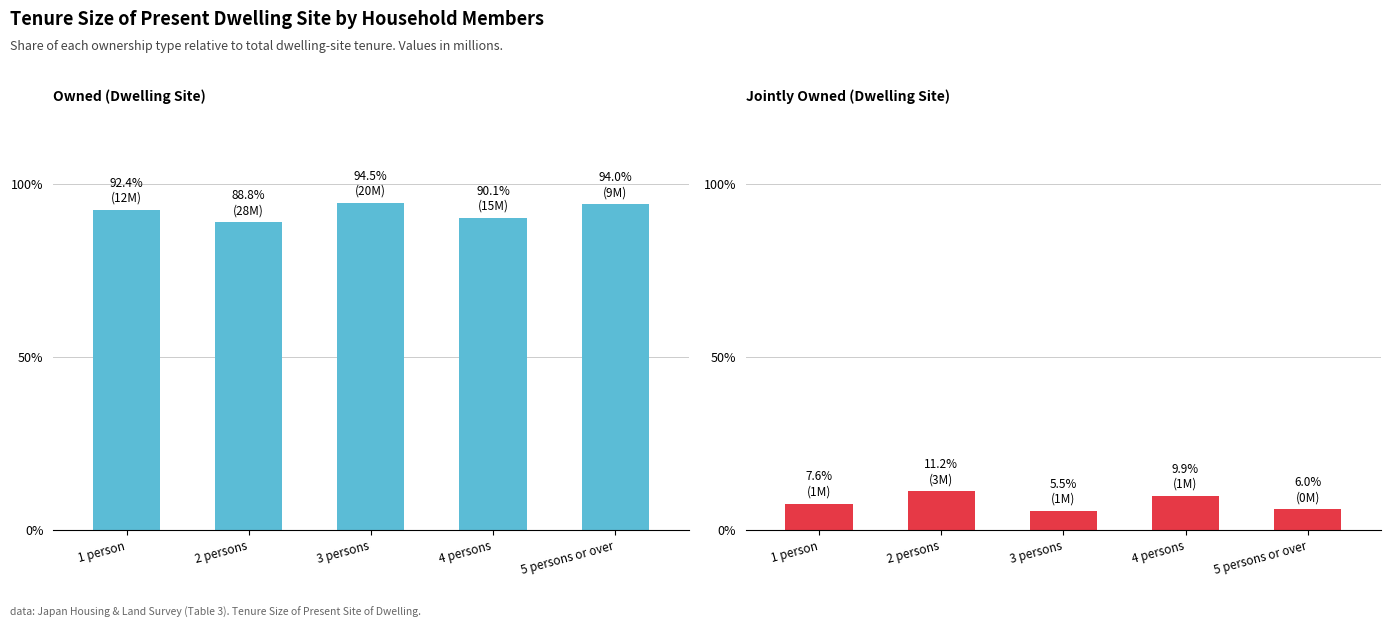

How many series are shown in this chart?

2